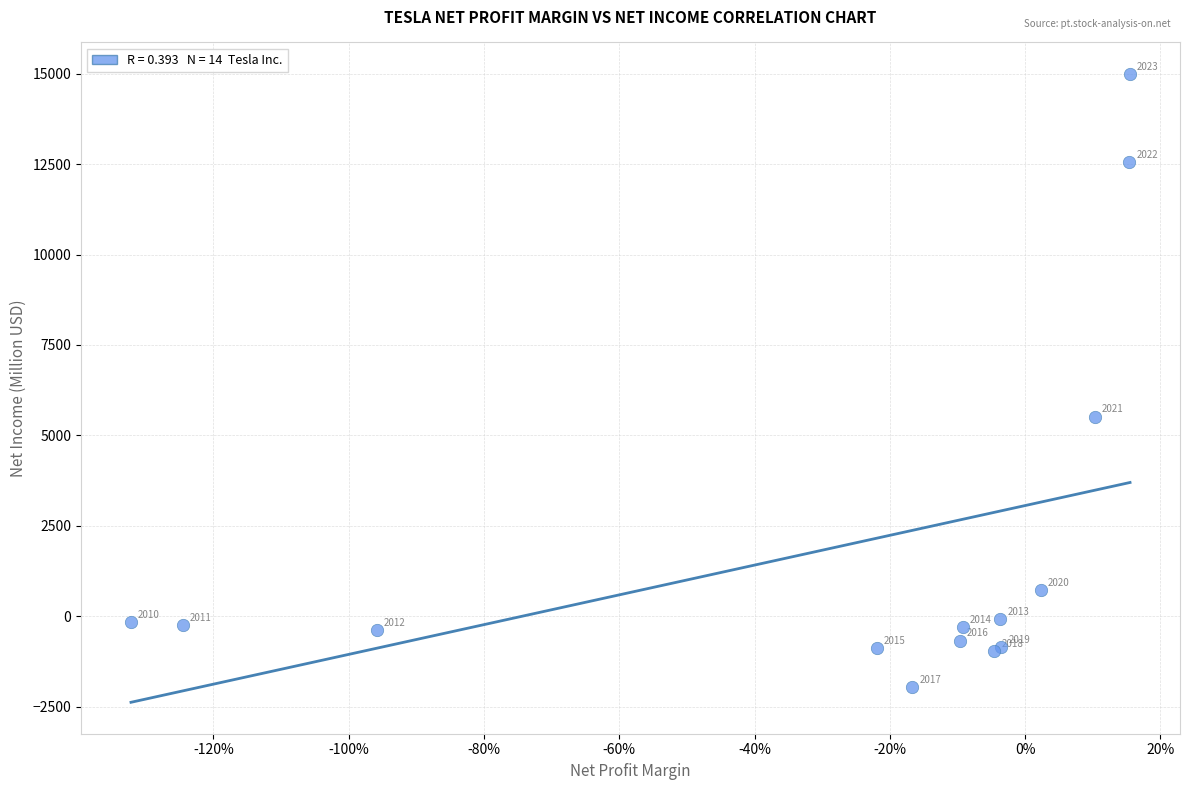

What Y value in the scatter plot is closest to 6518?

5519